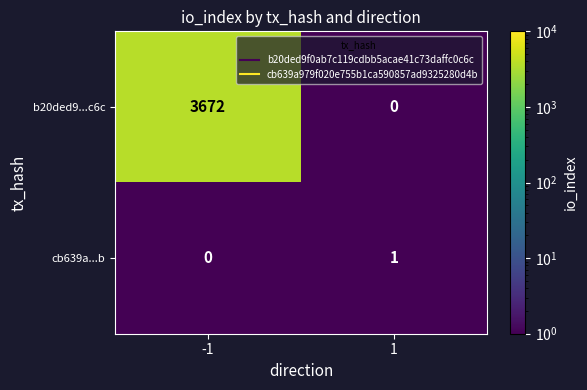

Reading left to right, what are all the values shown in this chart?

b20ded9...c6c: -1=3672	1=0
cb639a...b: -1=0	1=1